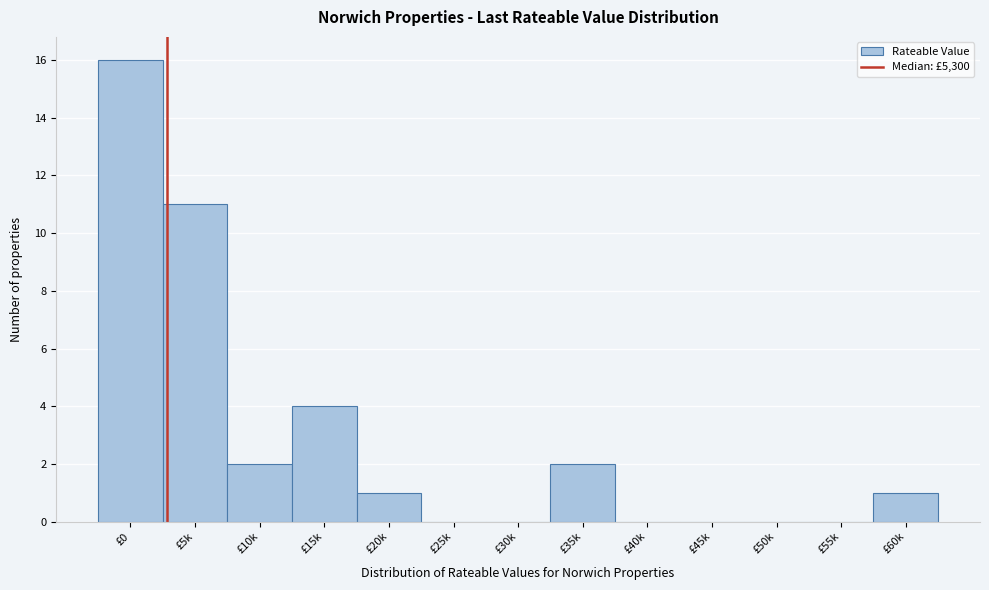

Reading left to right, transcribe all the data shown in this chart.

£0=16	£5k=11	£10k=2	£15k=4	£20k=1	£25k=0	£30k=0	£35k=2	£40k=0	£45k=0	£50k=0	£55k=0	£60k=1